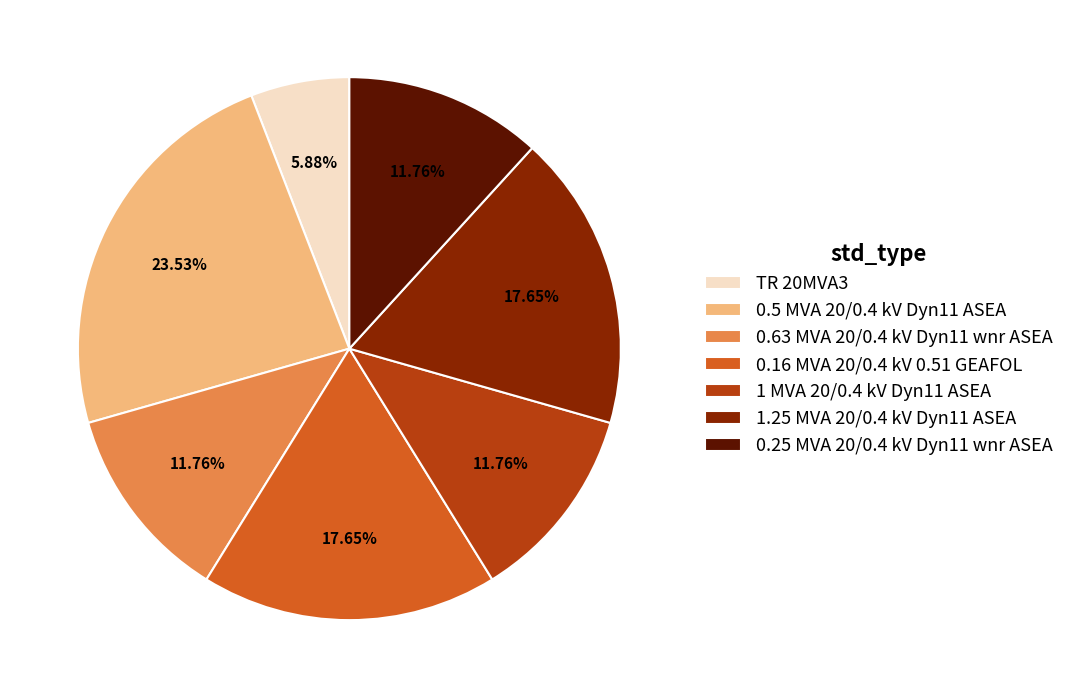

How many segments does this pie chart have?

7